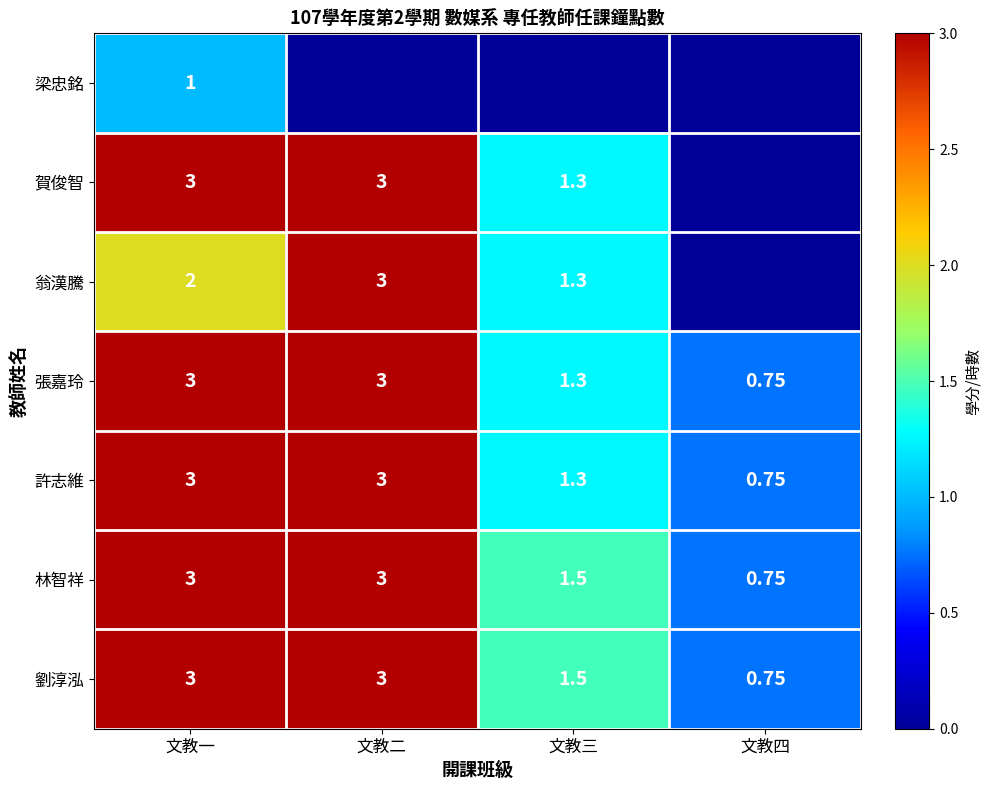

Count the number of data series in this chart.

7